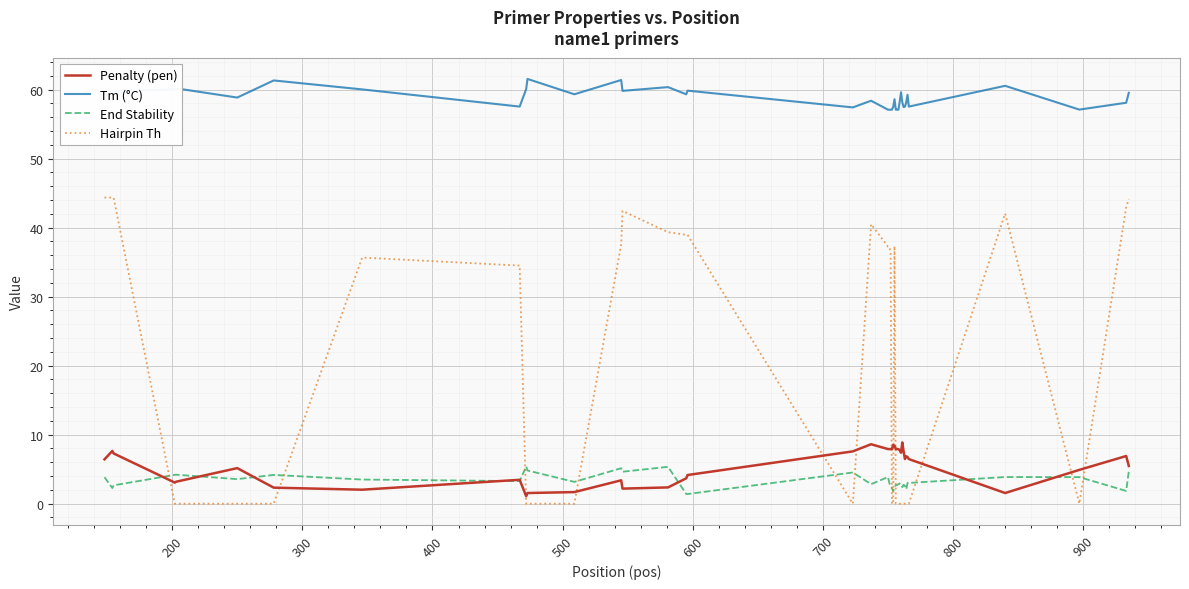

What is the greatest value displayed?

61.5